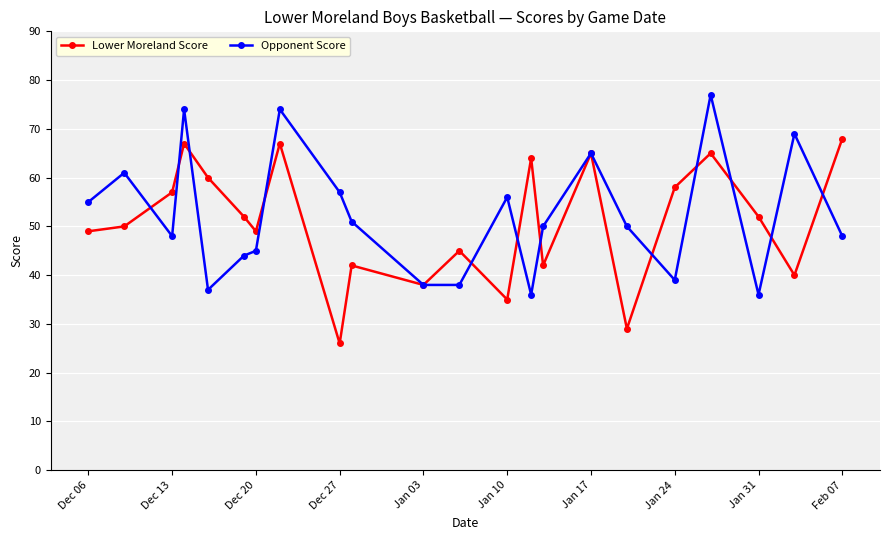

What is the value of the Opponent Score point at the 7th from the left?

45